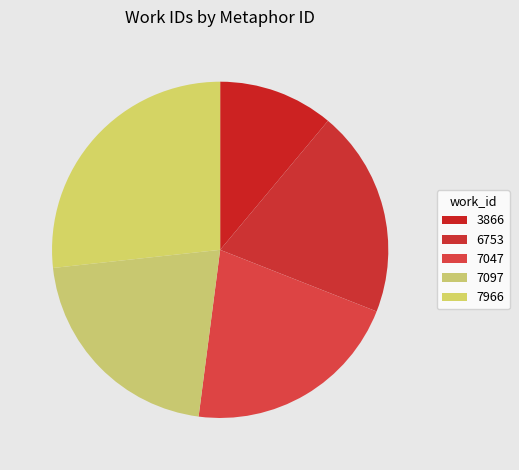

What percentage is the 7097 slice, to the nearest percent?

21%